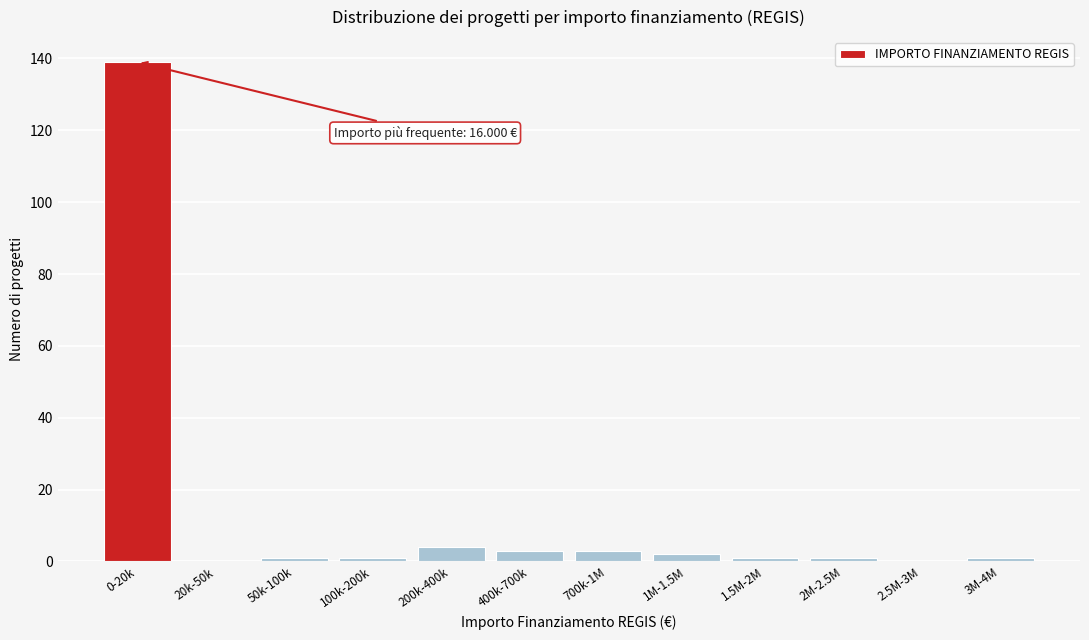

Reading right to left, transcribe all the data shown in this chart.

3M-4M=1	2.5M-3M=0	2M-2.5M=1	1.5M-2M=1	1M-1.5M=2	700k-1M=3	400k-700k=3	200k-400k=4	100k-200k=1	50k-100k=1	20k-50k=0	0-20k=139